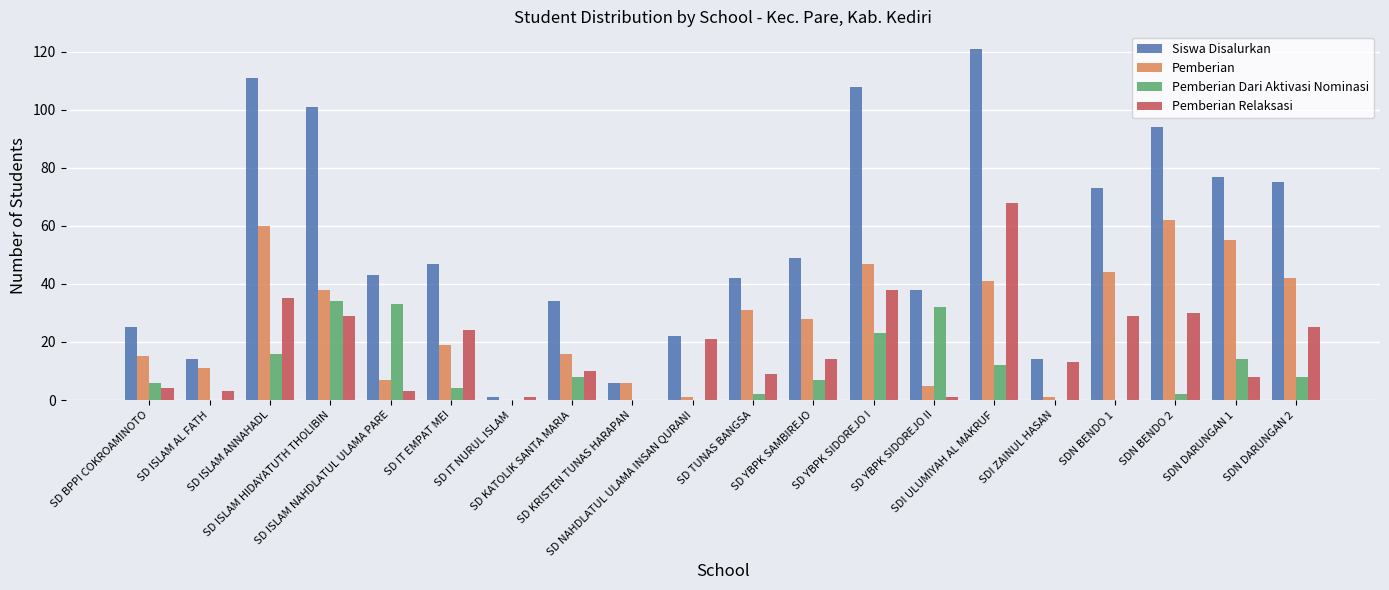

Which series has the largest total across all categories?

Siswa Disalurkan